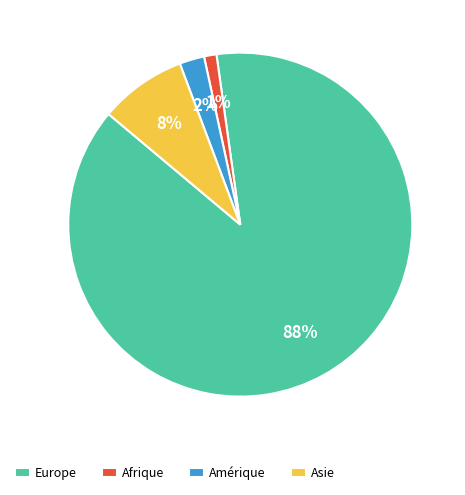

How many segments does this pie chart have?

4